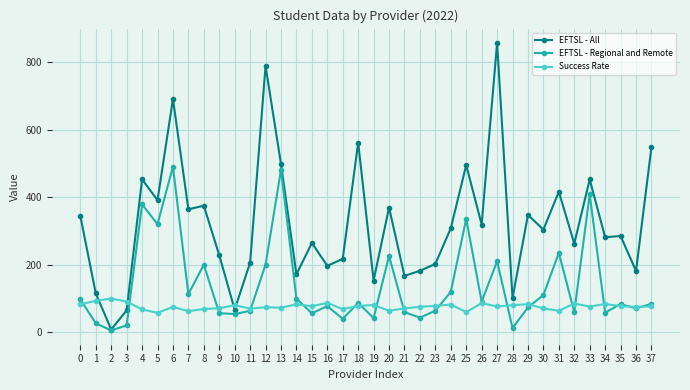

What value does the EFTSL - All series have at 9?

228.1